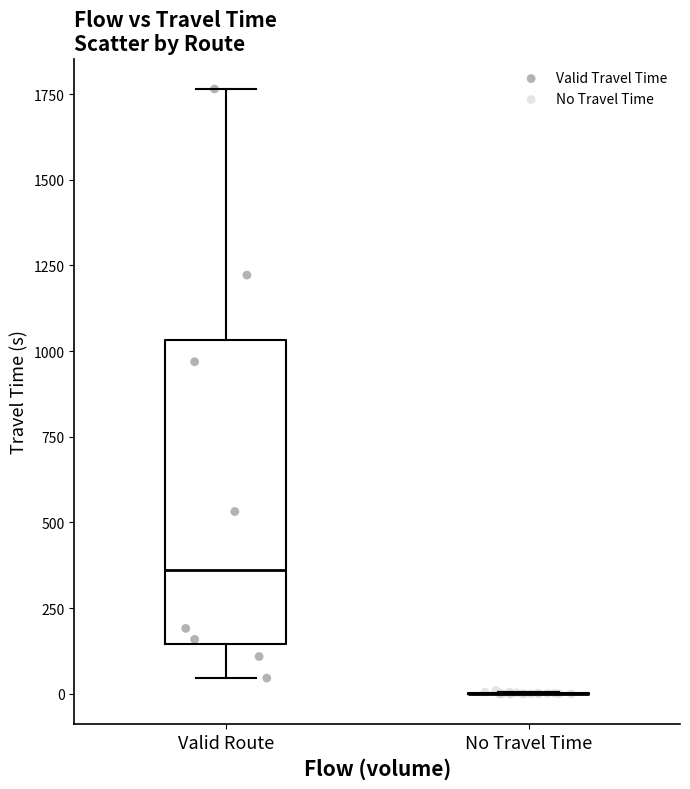

Which series reaches the maximum Y coordinate?

Valid Travel Time